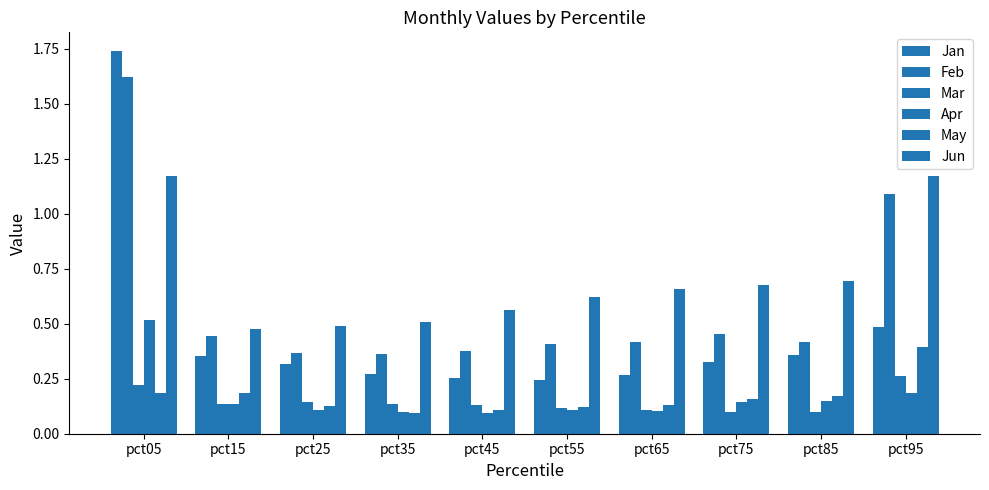

Count the number of data series in this chart.

6